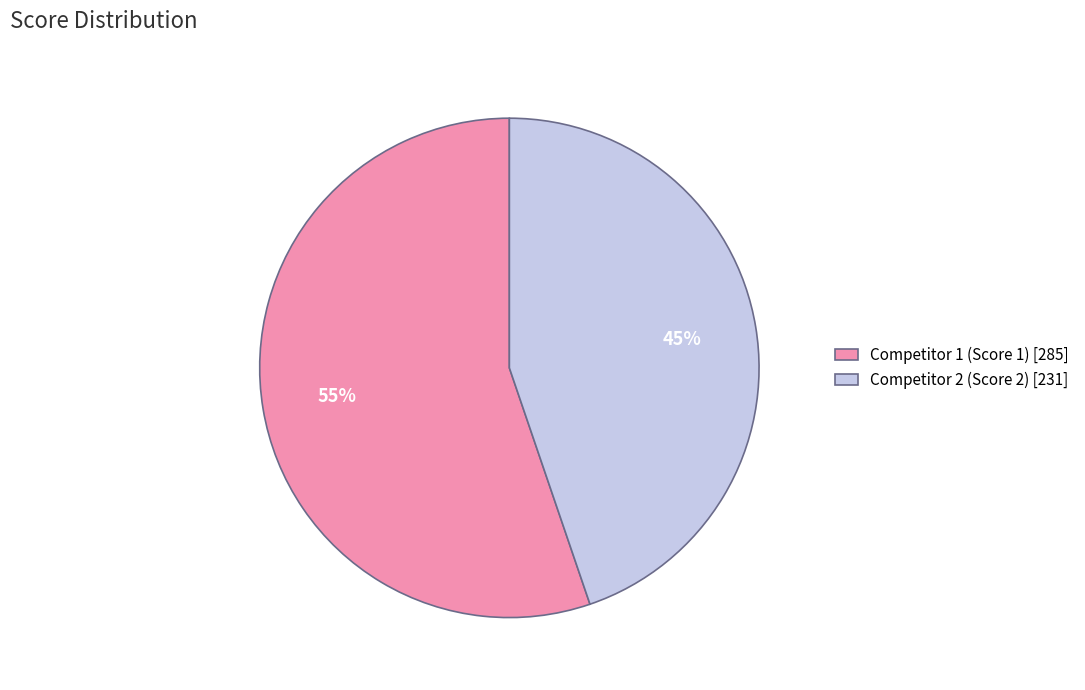

Is it true that Competitor 1 (Score 1) [285] is 67% of the pie?

False